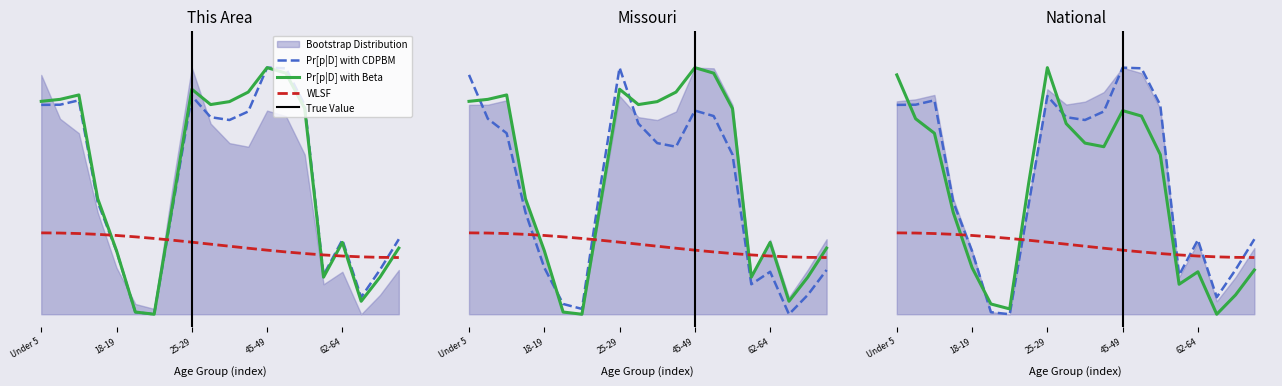

Which series has the largest range (max minus min)?

This Area